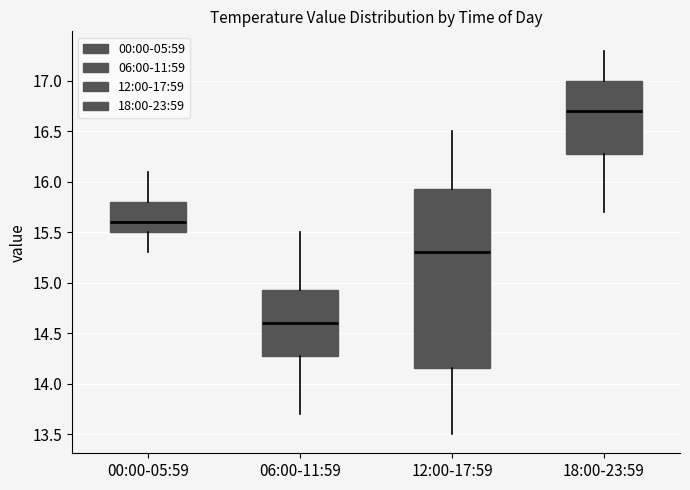

Which box has the lowest median line?

06:00-11:59